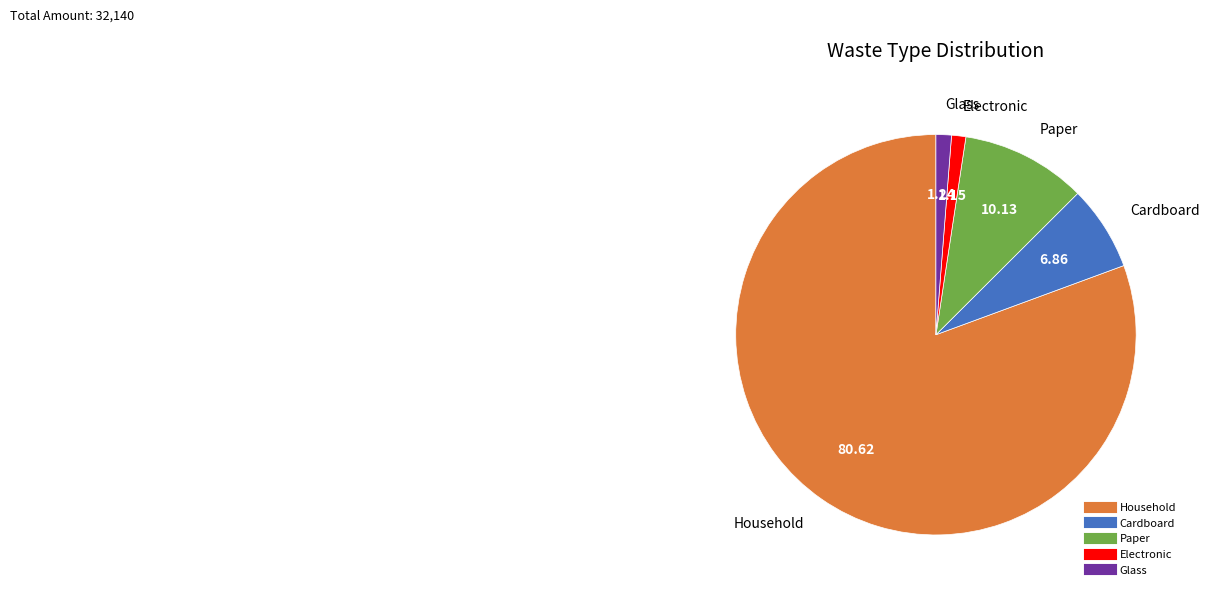

What is the ratio of the value at Cardboard to the value at Paper?

0.7